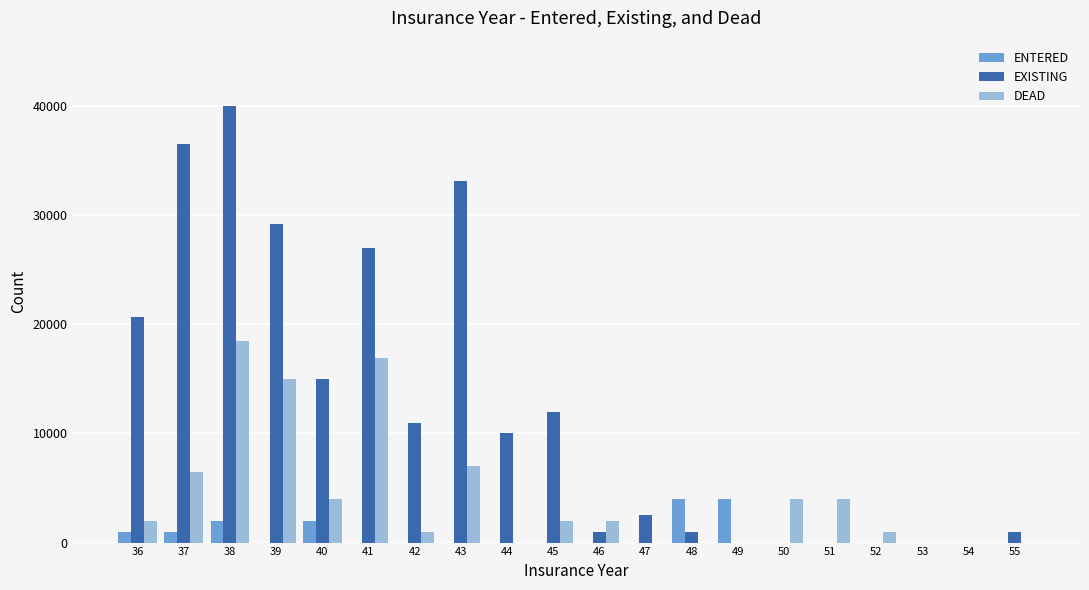

Are the bars grouped side by side (vs. stacked)?

Yes